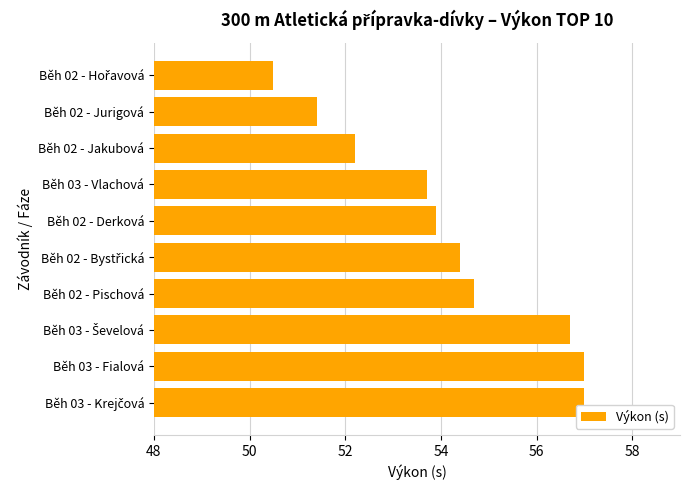

What is the difference between the maximum and minimum values?

6.5